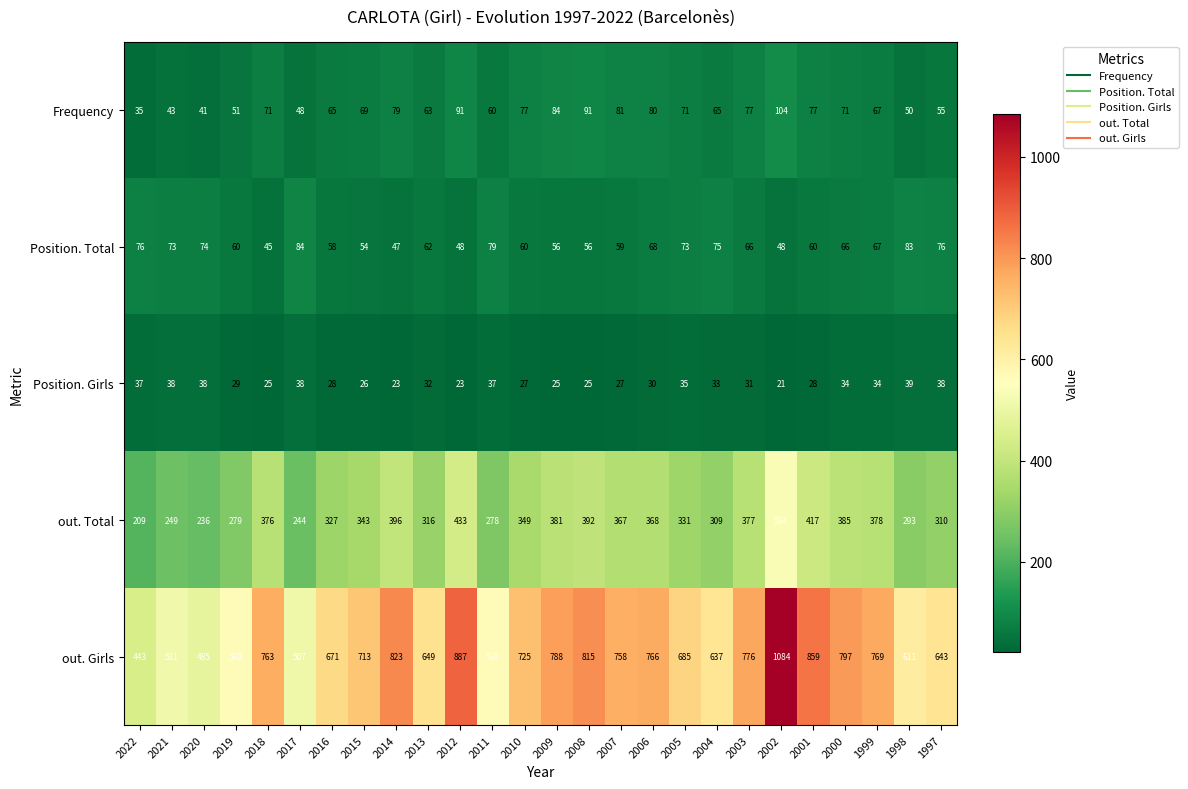

At which category is the sum across all series the highest?

2002